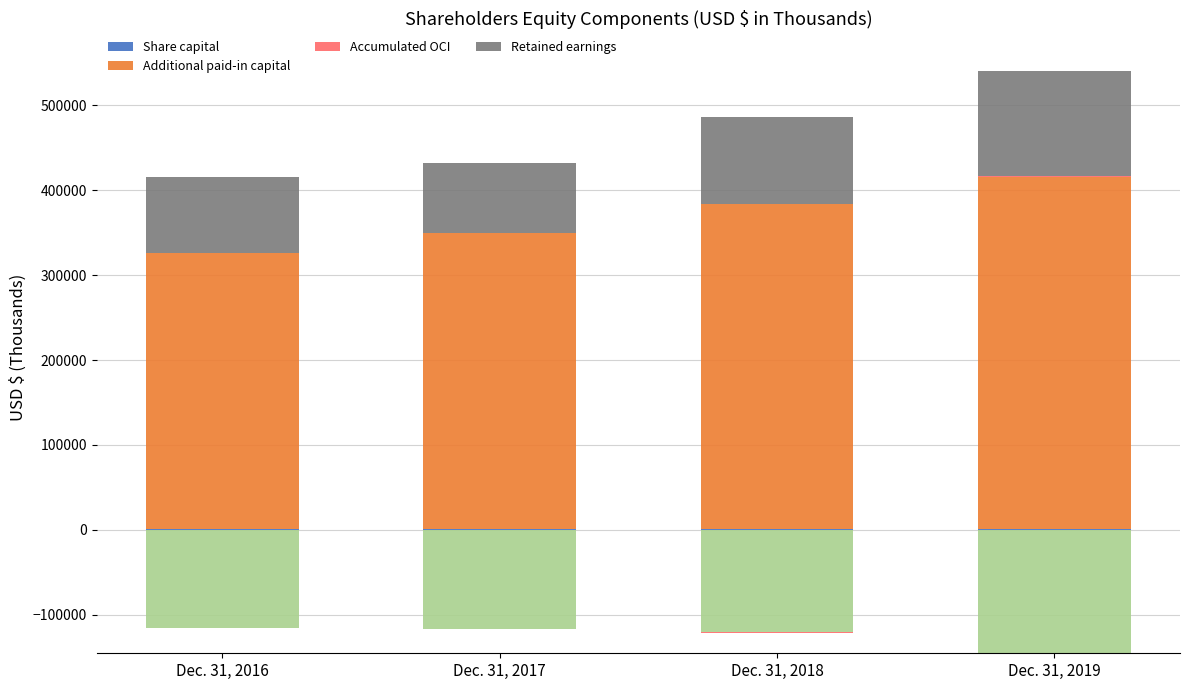

Where does the Retained earnings series first go above 101555?

Dec. 31, 2019